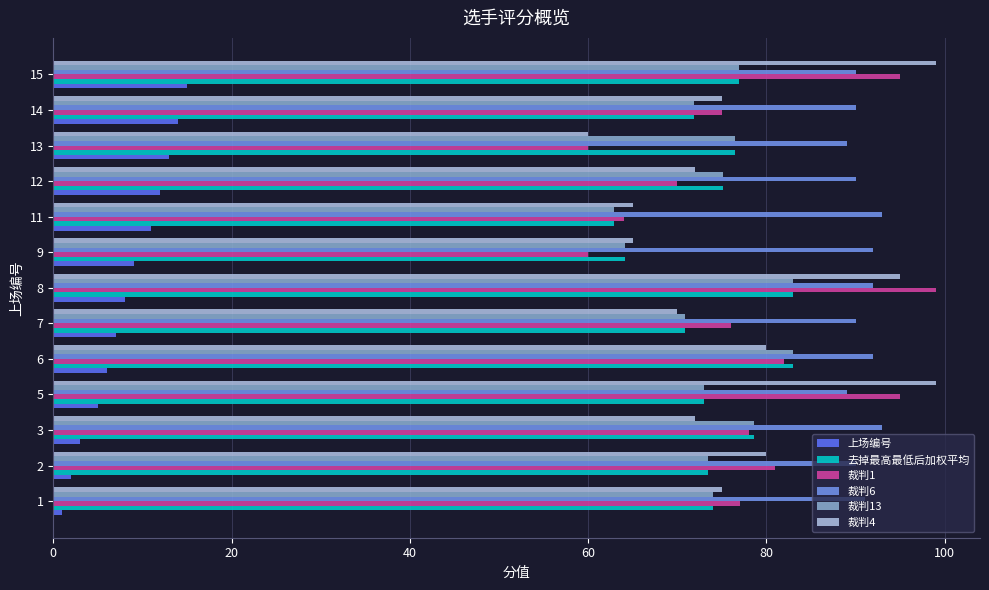

What is the maximum value shown in the chart?

99.0